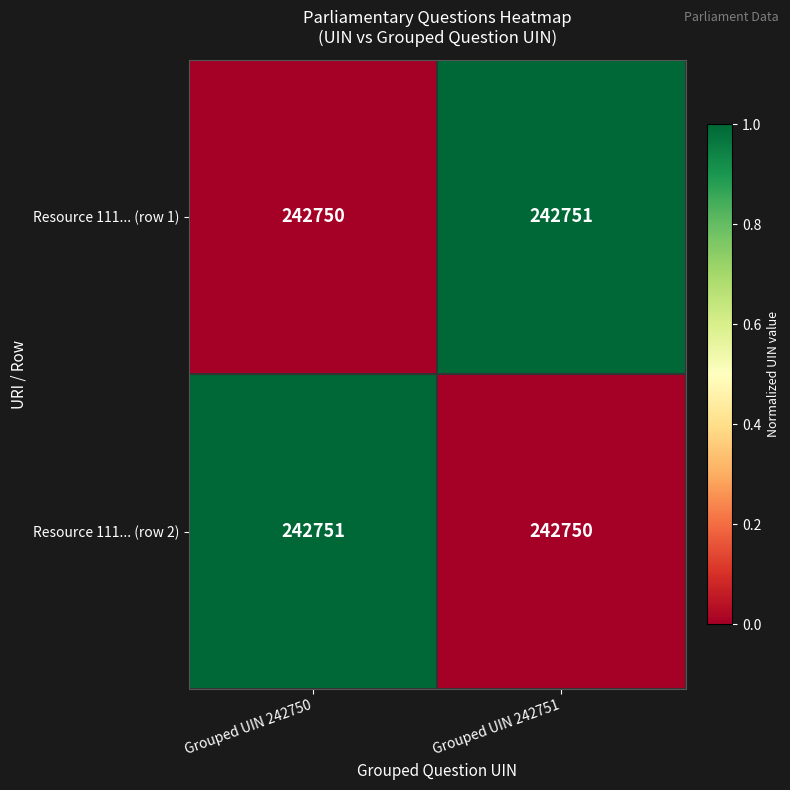

What is the sum of the Resource 111... (row 1) values at Grouped UIN 242750 and Grouped UIN 242751?

485501